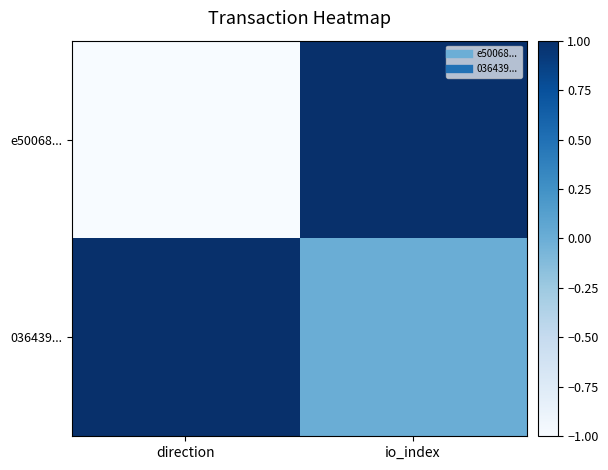

Reading left to right, extract all data points from this chart.

e50068...: direction=-1	io_index=1
036439...: direction=1	io_index=0